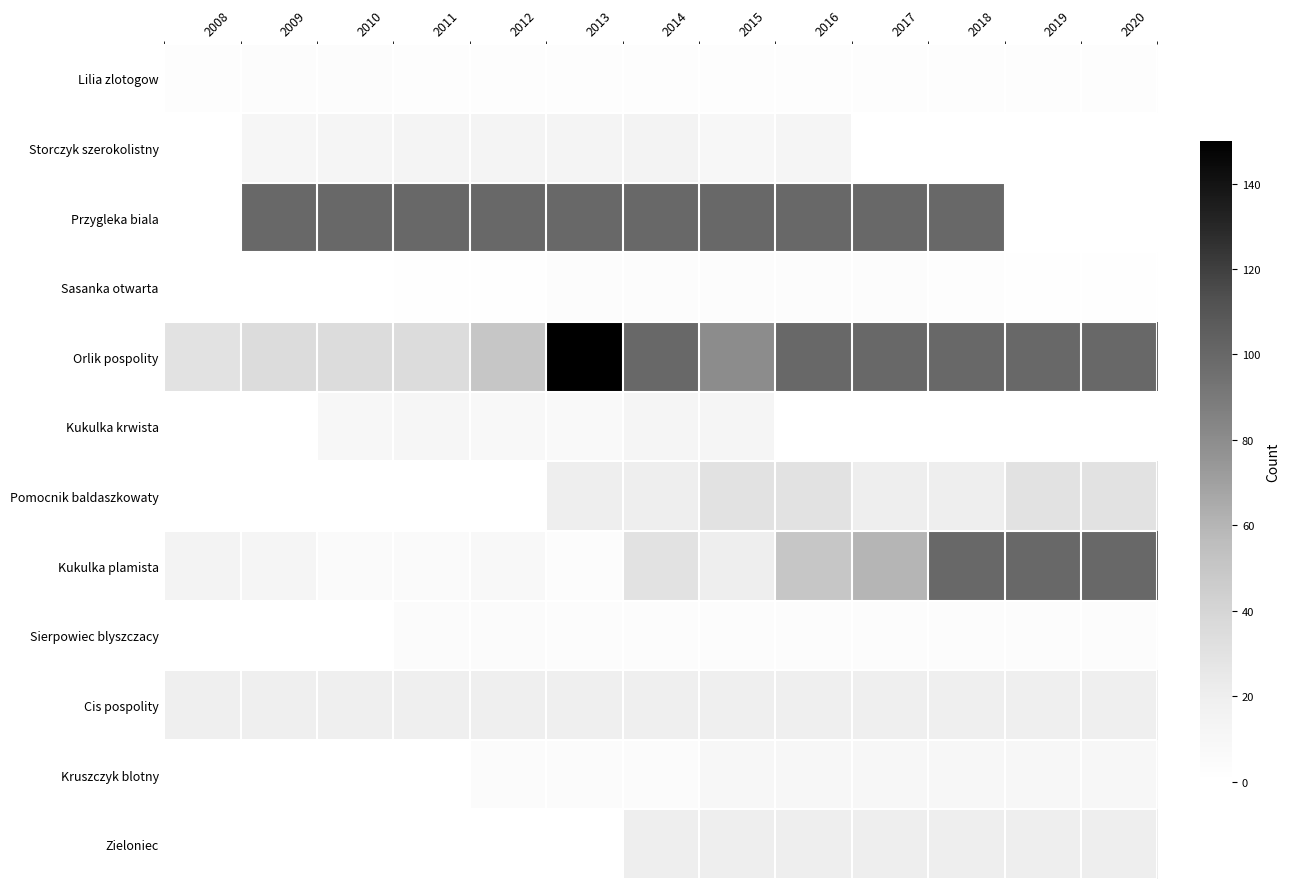

Which series has the widest spread of values?

Orlik pospolity